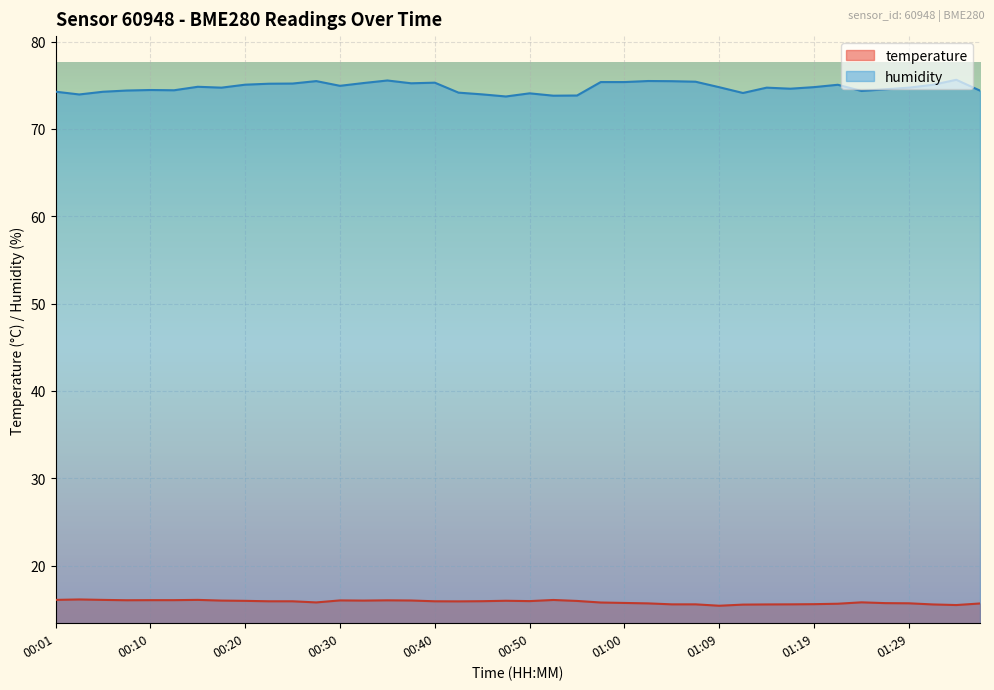

The value of temperature at 00:45 is 15.9. True or false?

True